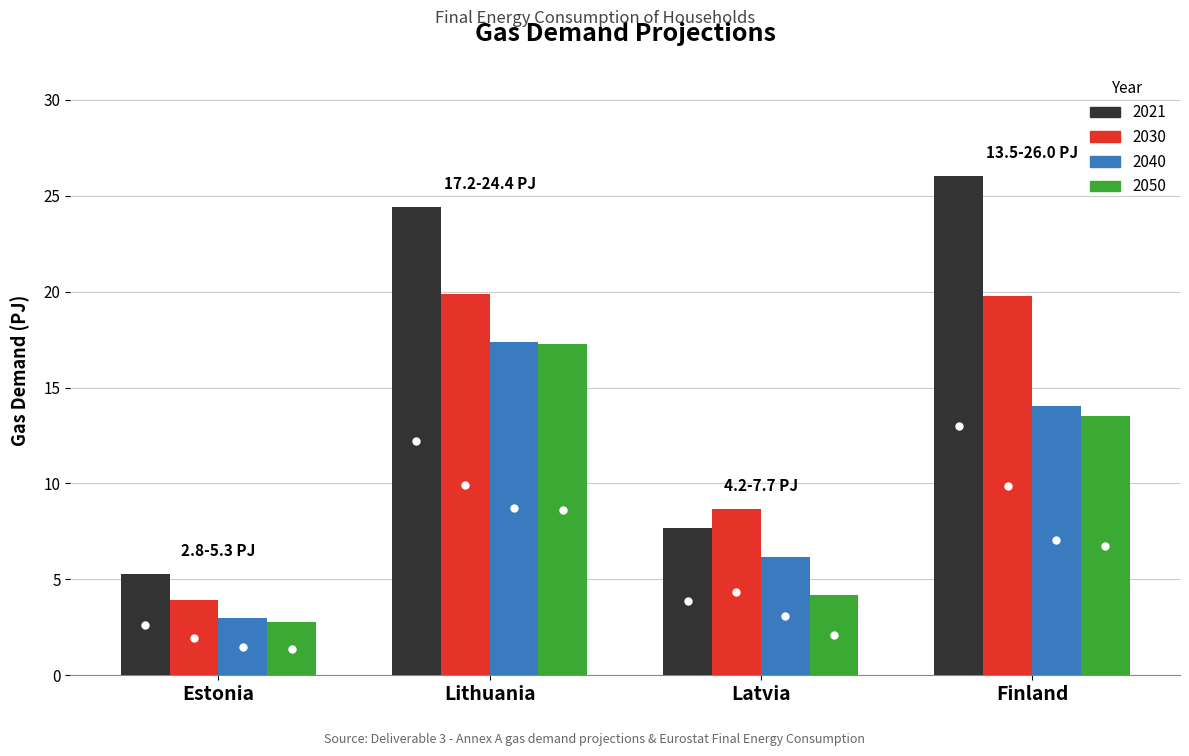

How many values in the 2030 series are below 19?

2